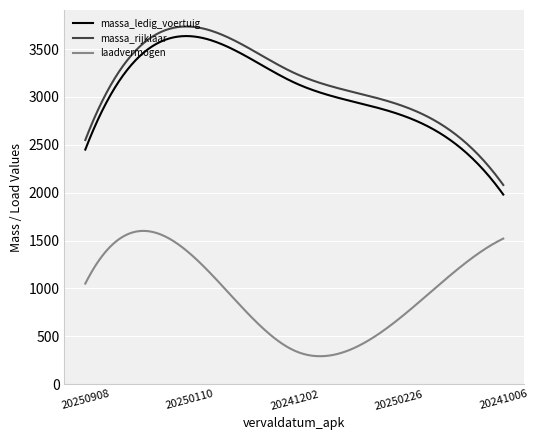

True or false: laadvermogen and massa_ledig_voertuig intersect in this chart.

False